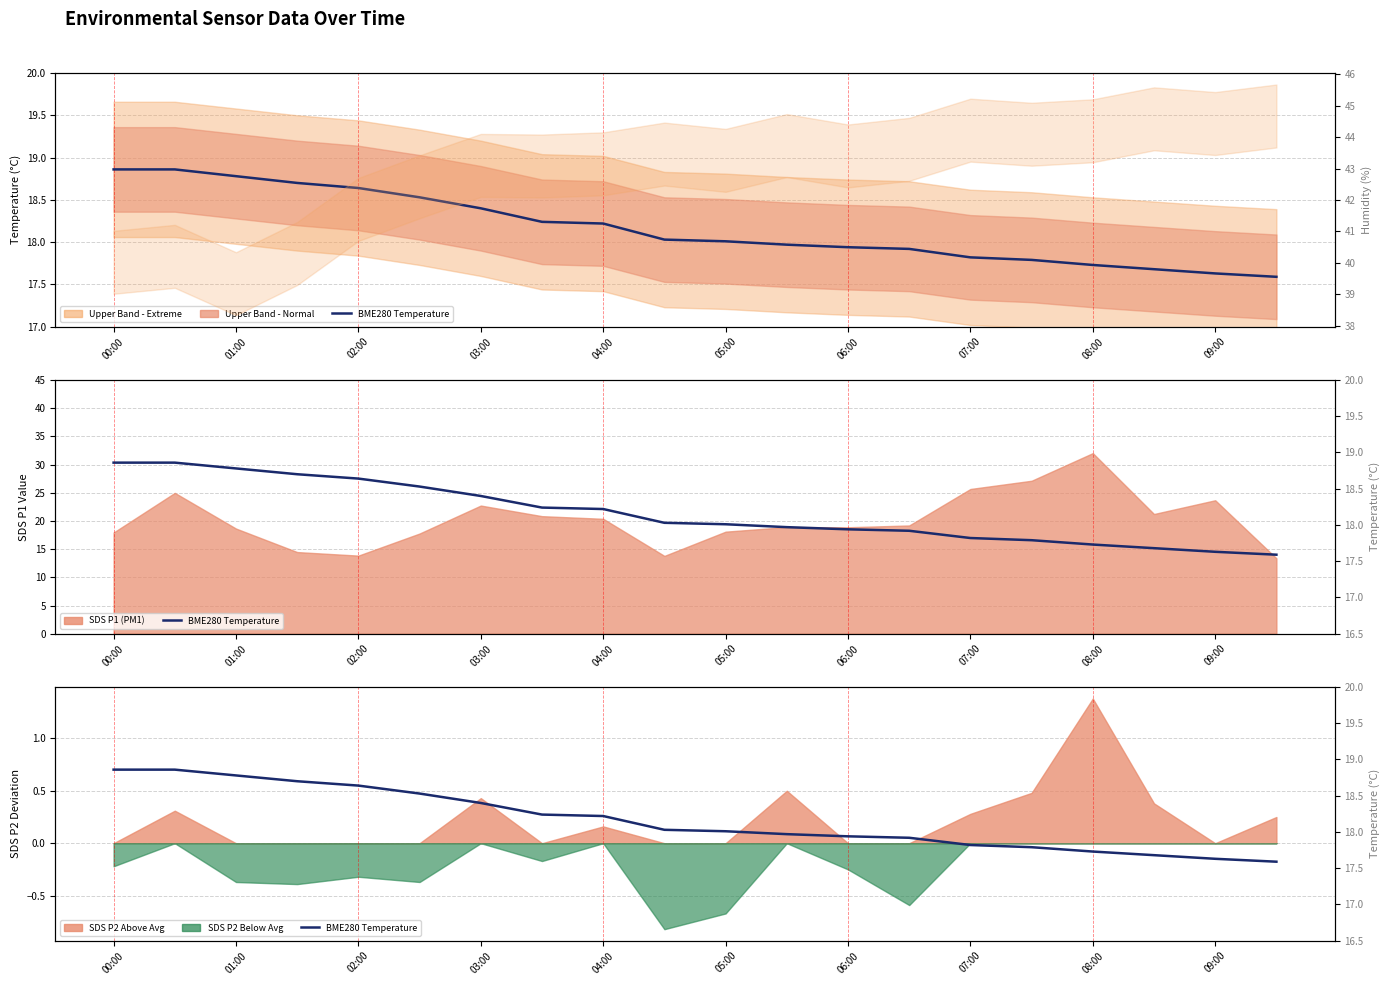

The value at 15 is 17.8. True or false?

True